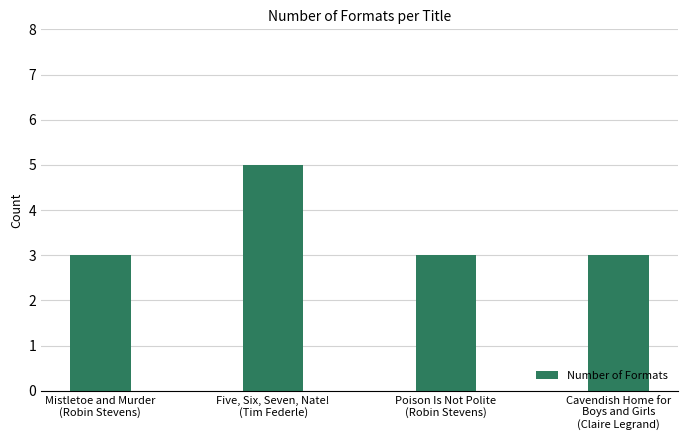

The chart shows a value of 9 at Five, Six, Seven, Nate!
(Tim Federle). True or false?

False